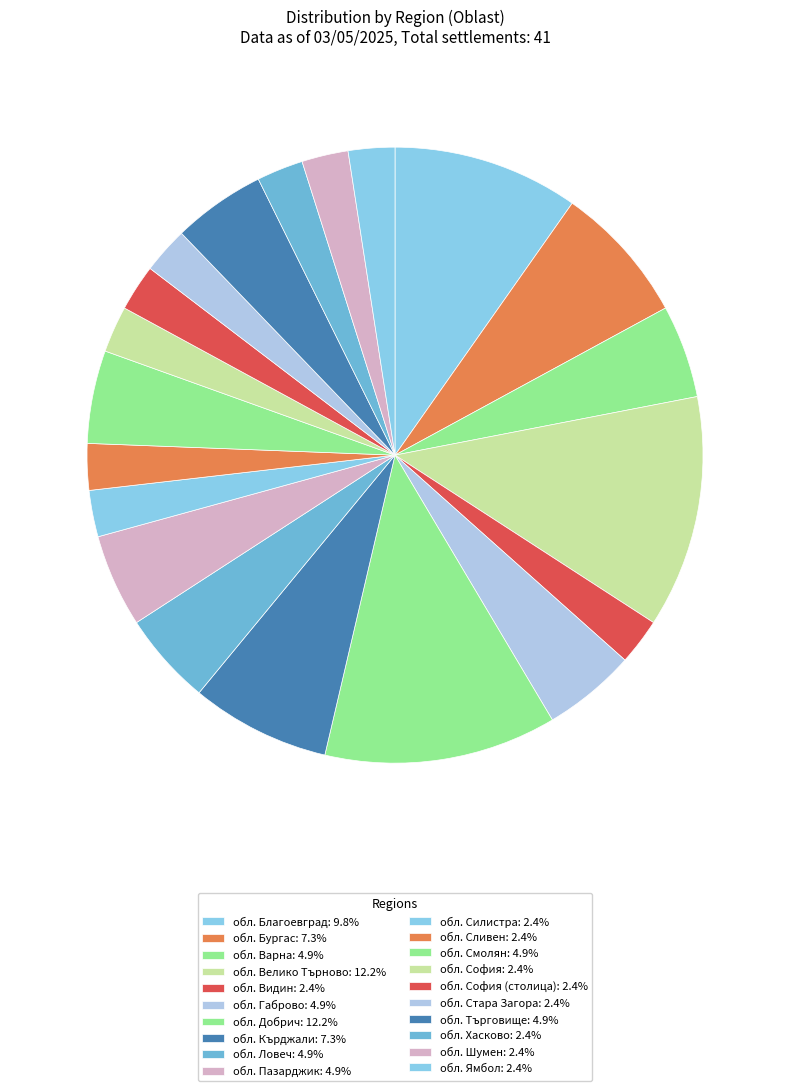

How many slices are in this pie chart?

20